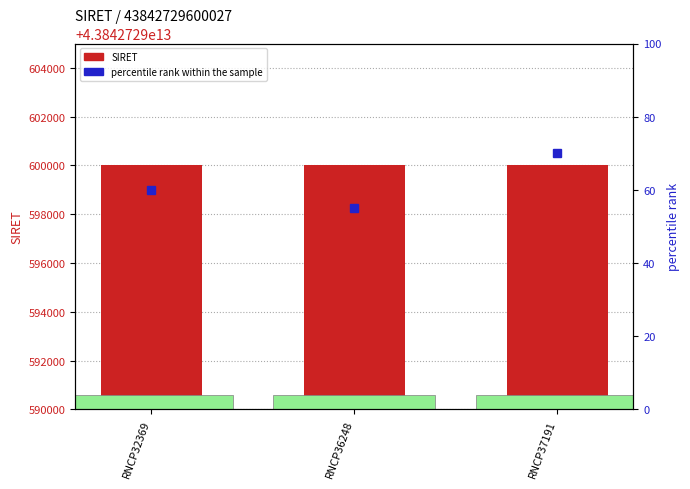

What is the minimum value shown in the chart?

55